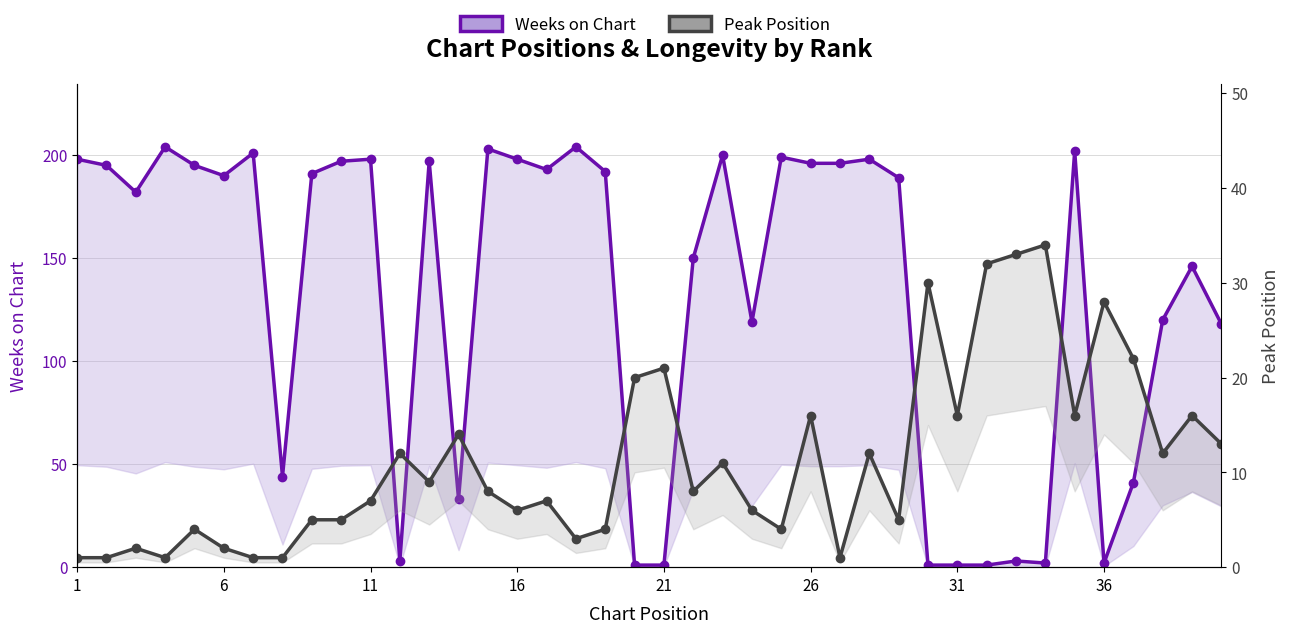

What is the maximum value shown in the chart?

204